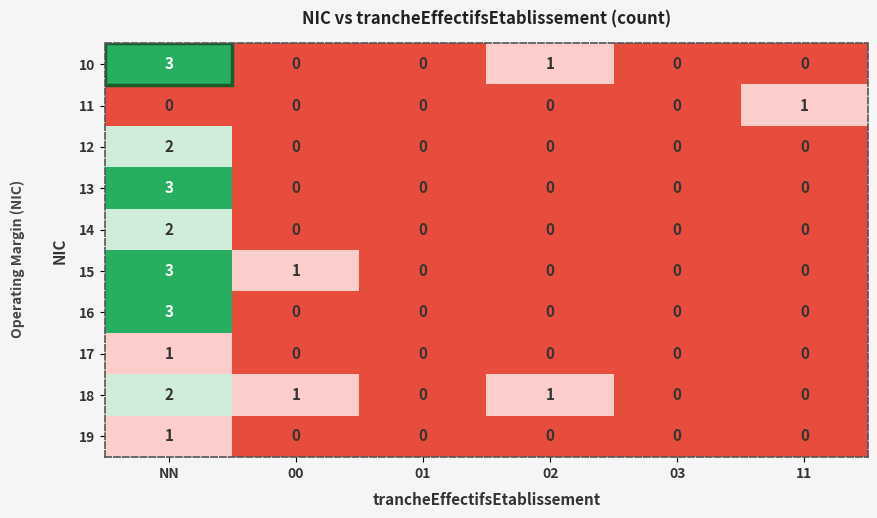

True or false: 10 has a value of 2 at 03.

False